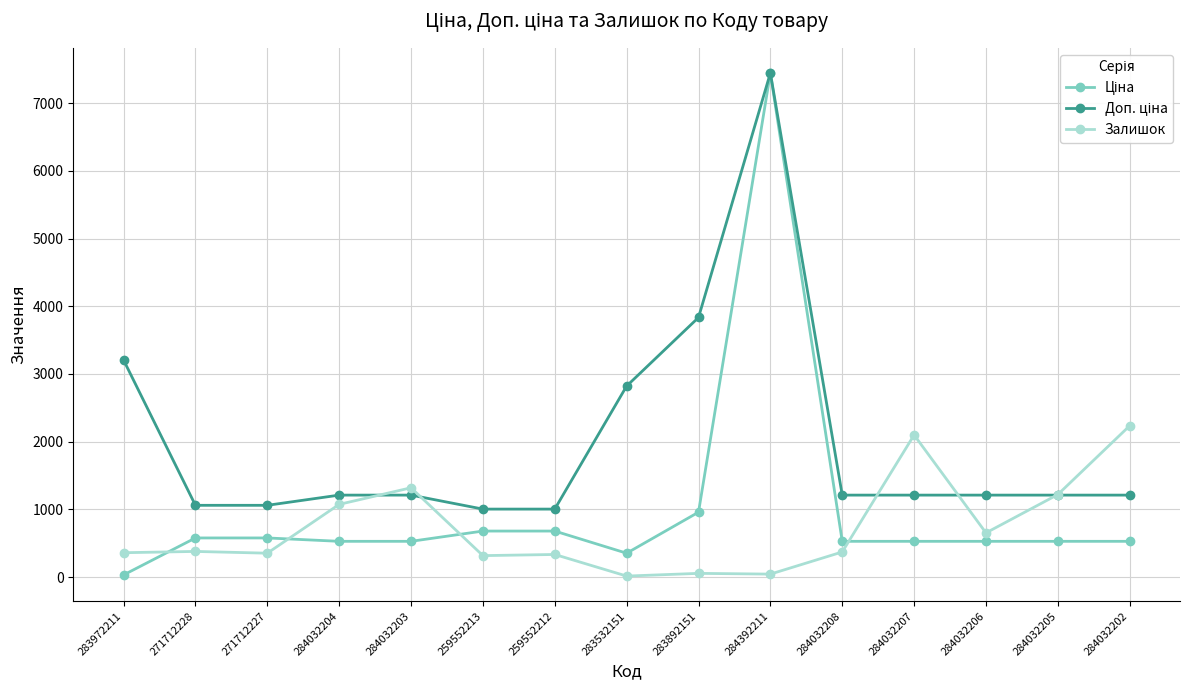

What is the highest value of the Залишок series?

2235.0